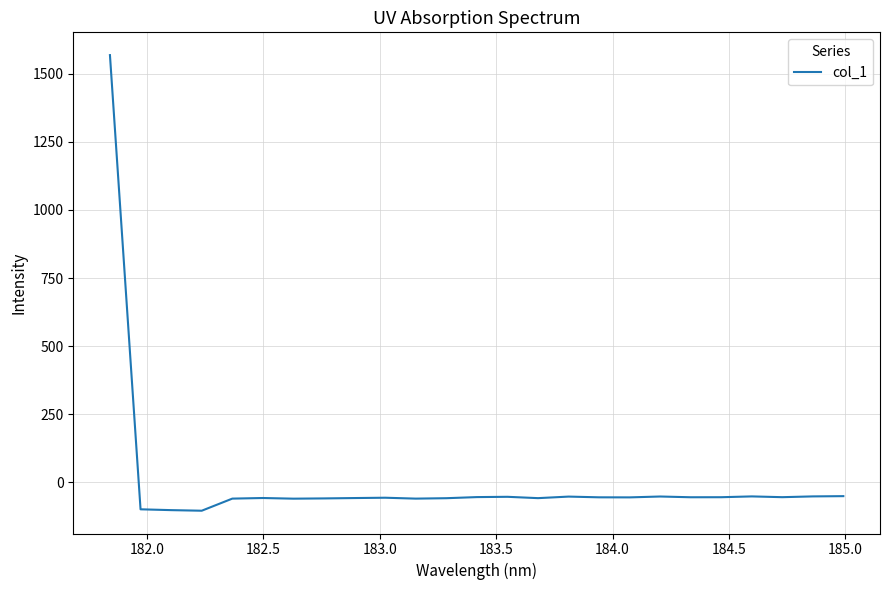

What is the difference between the maximum and minimum values?

1672.5